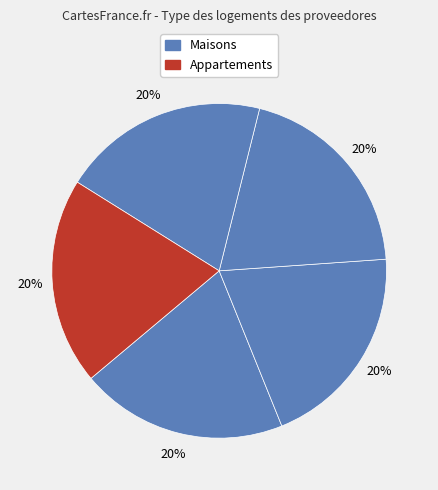

How many slices are in this pie chart?

5